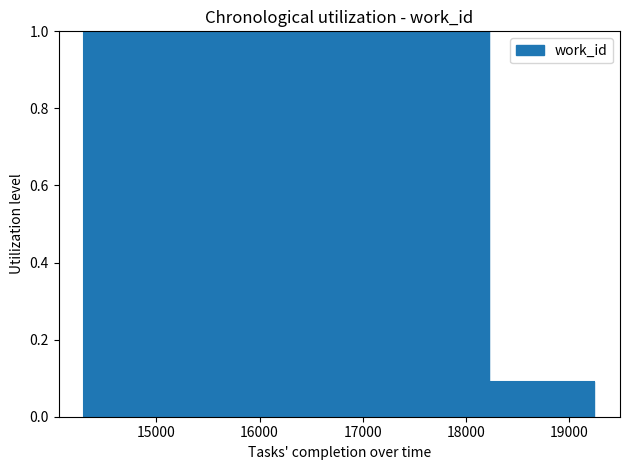

The value at 19244 is 0.1. True or false?

True